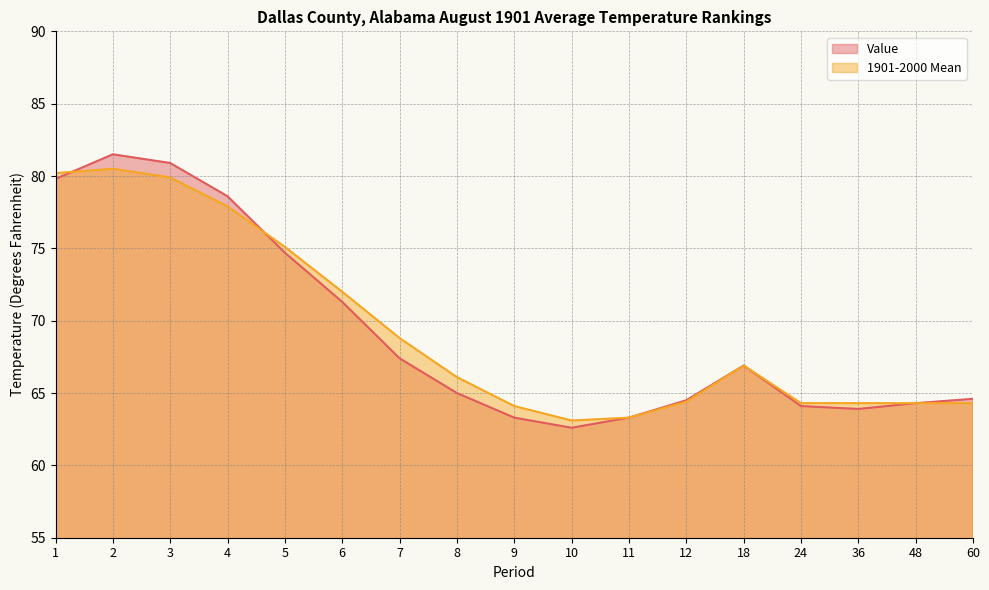

Reading left to right, transcribe all the data shown in this chart.

Value: 79.8	81.5	80.9	78.6	74.7	71.3	67.4	65.0	63.3	62.6	63.3	64.5	66.9	64.1	63.9	64.3	64.6
1901-2000 Mean: 80.2	80.5	79.9	77.9	75.1	72.0	68.8	66.1	64.1	63.1	63.3	64.4	66.9	64.3	64.3	64.3	64.3